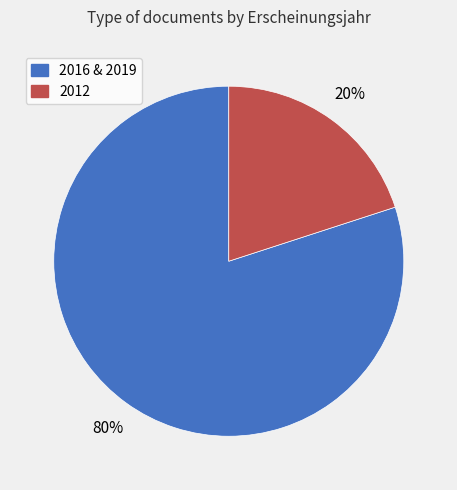

To the nearest percent, what is the difference between the largest and smallest slice percentages?

60%